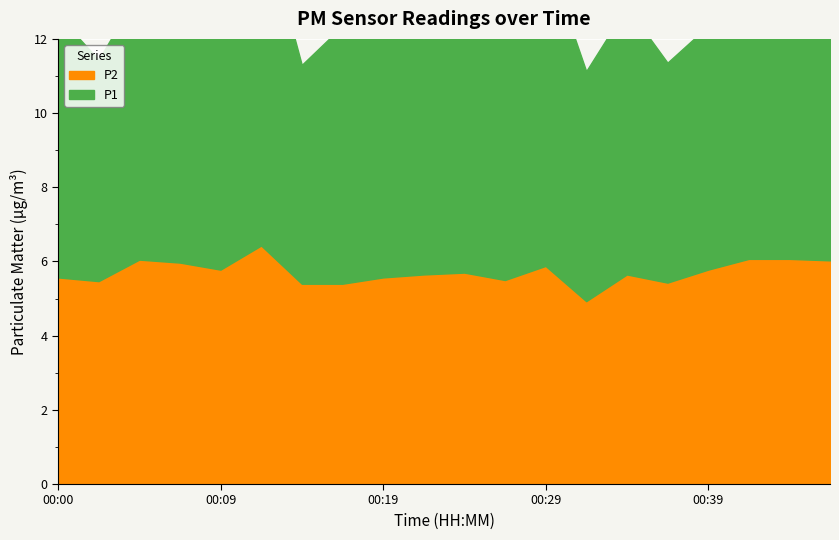

Does the chart display data point markers on the line(s)?

No